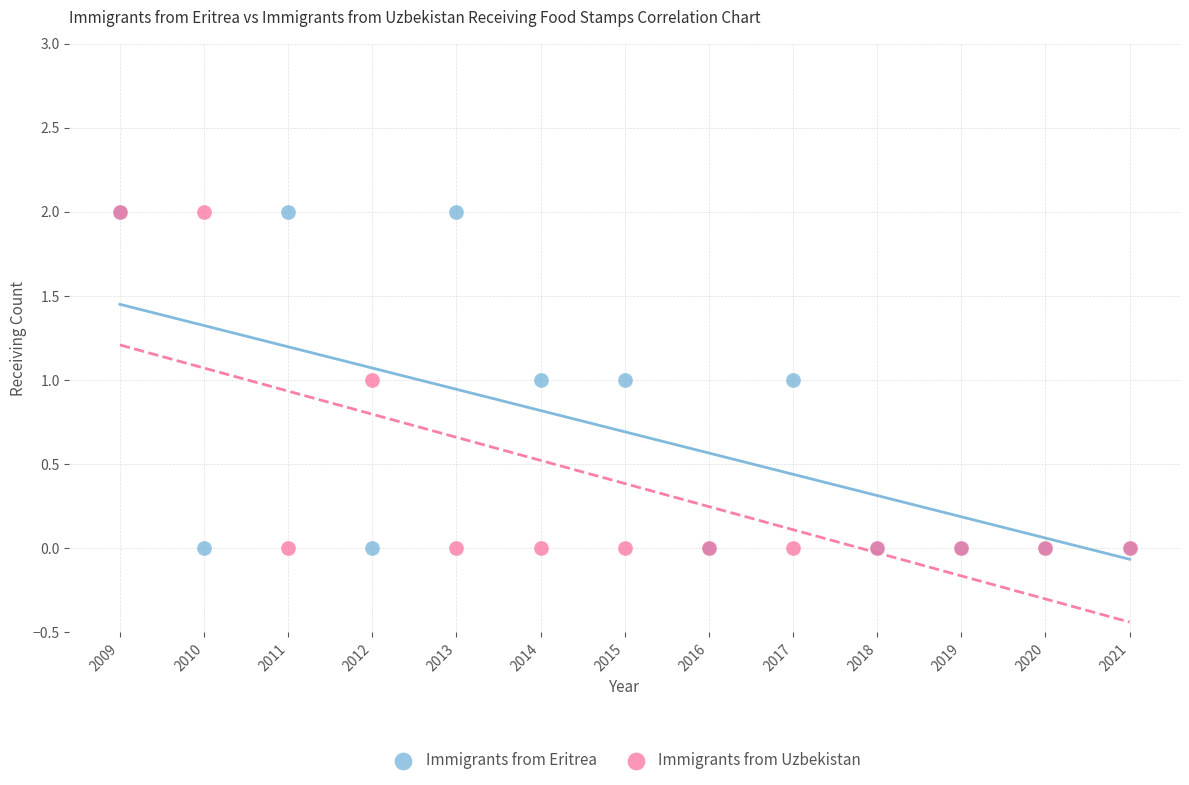

What are all the series names shown in the legend?

Immigrants from Eritrea, Immigrants from Uzbekistan